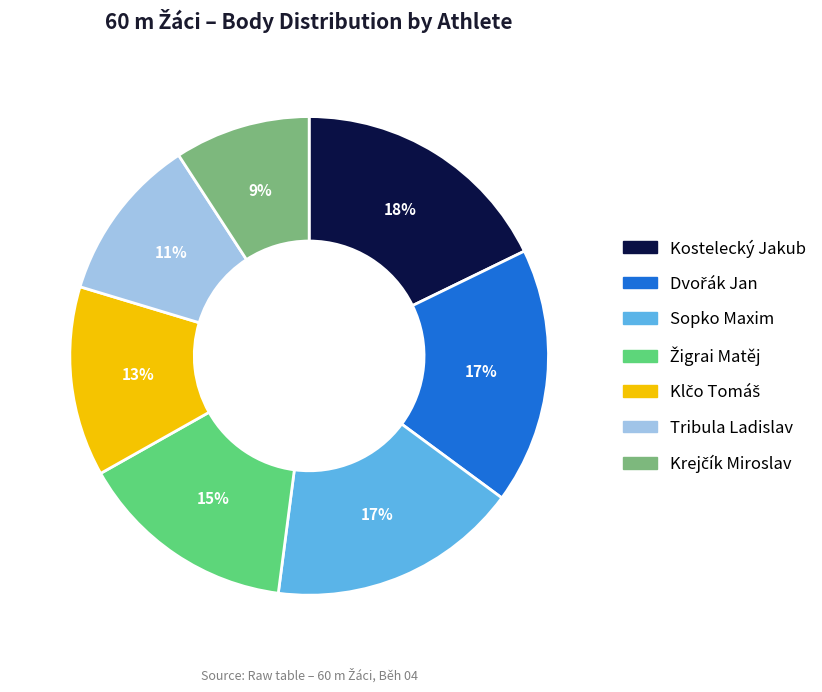

To the nearest percent, what percentage of the pie is Sopko Maxim?

17%